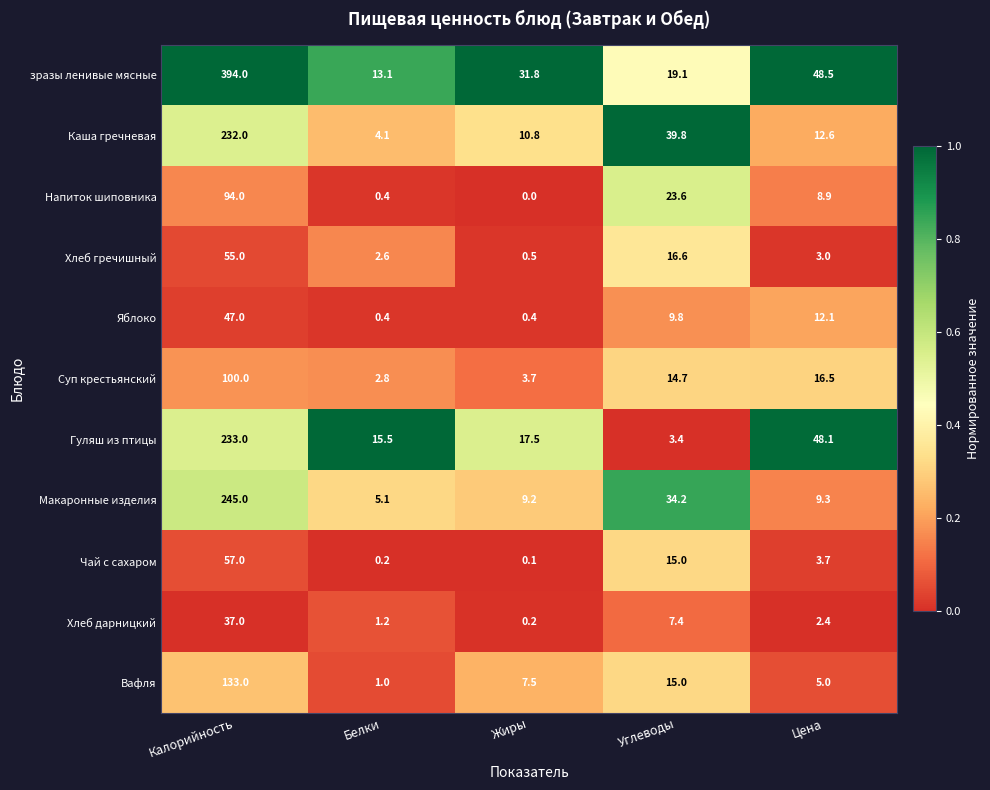

List the series in order of their peak value, highest first.

зразы ленивые мясные, Макаронные изделия, Гуляш из птицы, Каша гречневая, Вафля, Суп крестьянский, Напиток шиповника, Чай с сахаром, Хлеб гречишный, Яблоко, Хлеб дарницкий